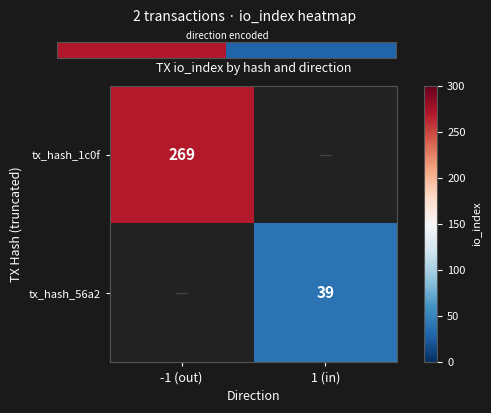

Which category has the lowest value across all series?

1 (in)